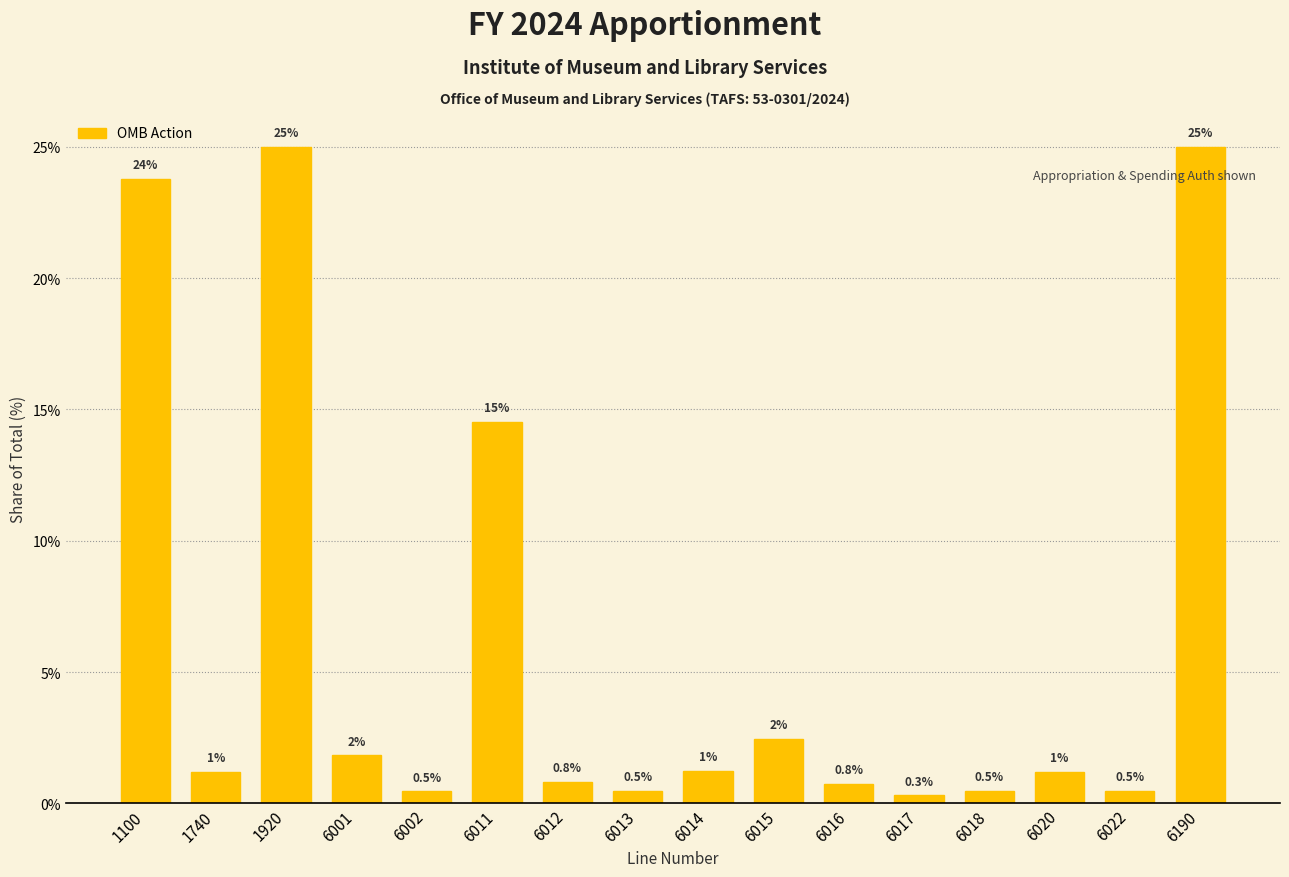

True or false: the data shows 0.5 at 6022.

True